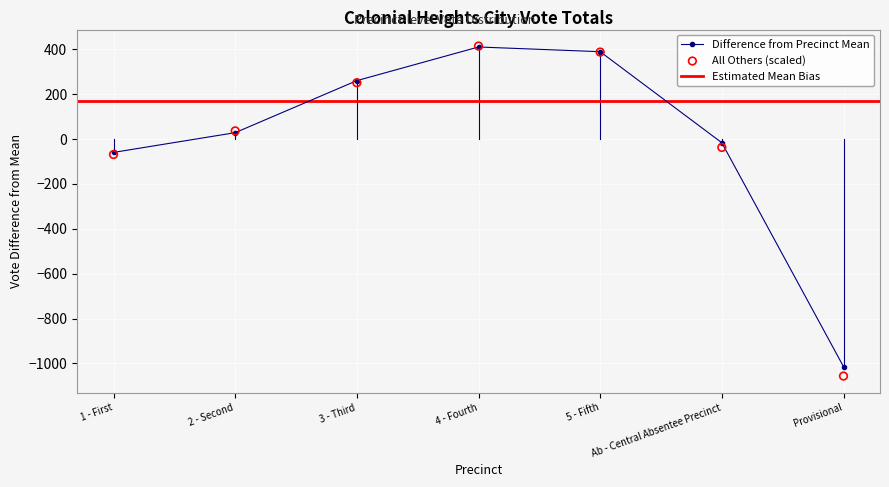

Which series reaches the maximum Y coordinate?

Total Votes Cast